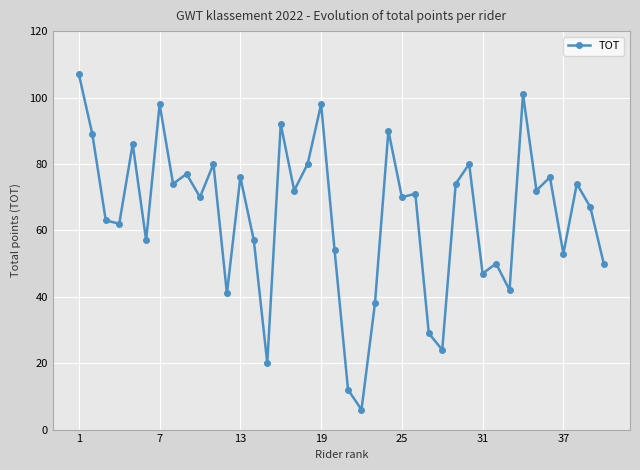

Count the number of data series in this chart.

1